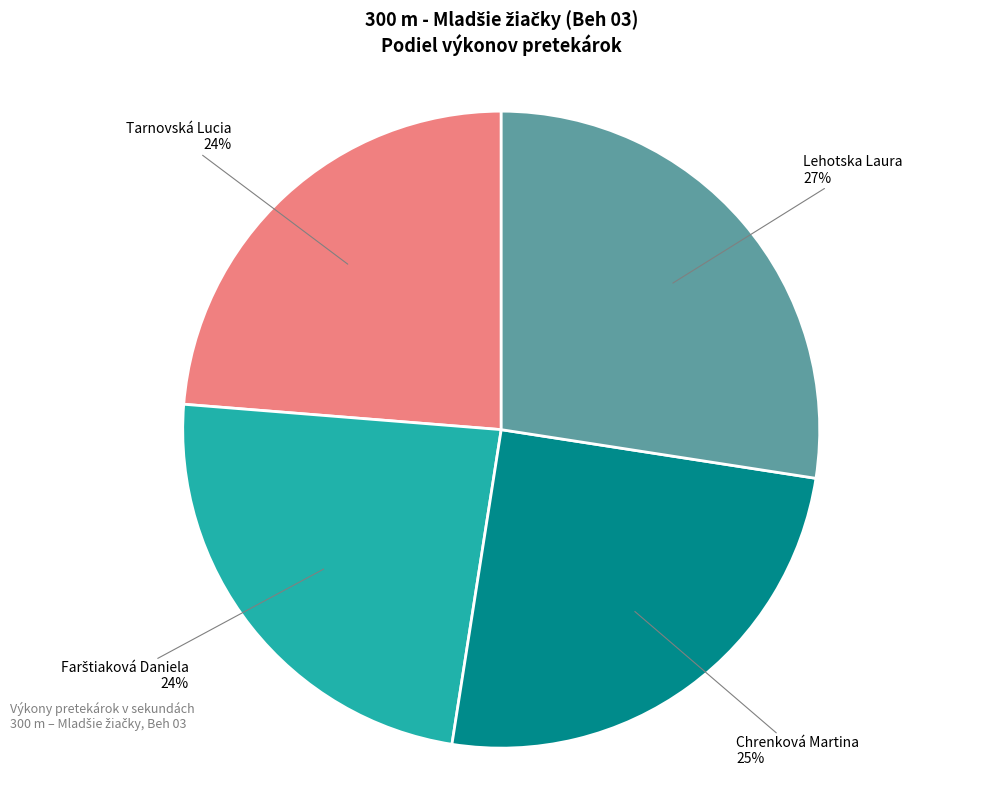

To the nearest percent, what is the average slice percentage?

25%